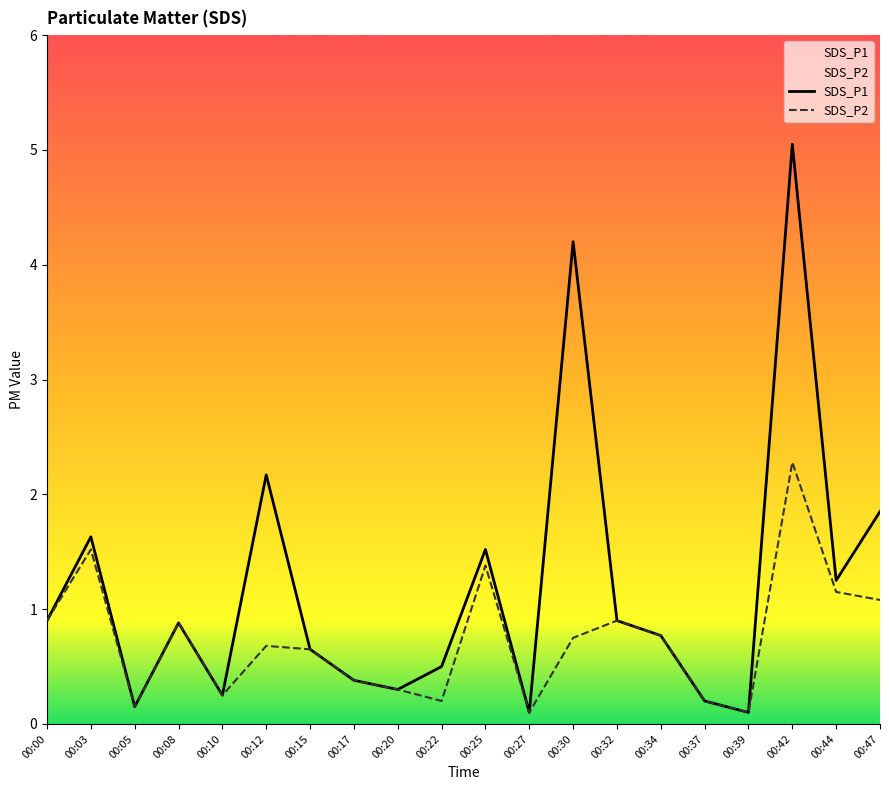

What is the greatest value displayed?

5.0